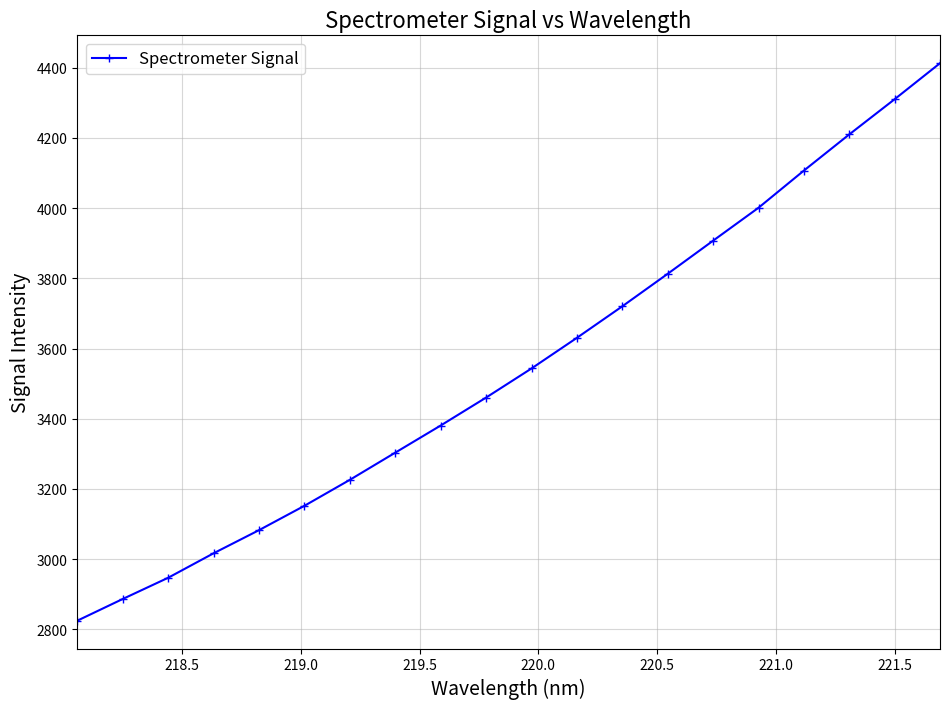

What is the minimum value shown in the chart?

2824.9